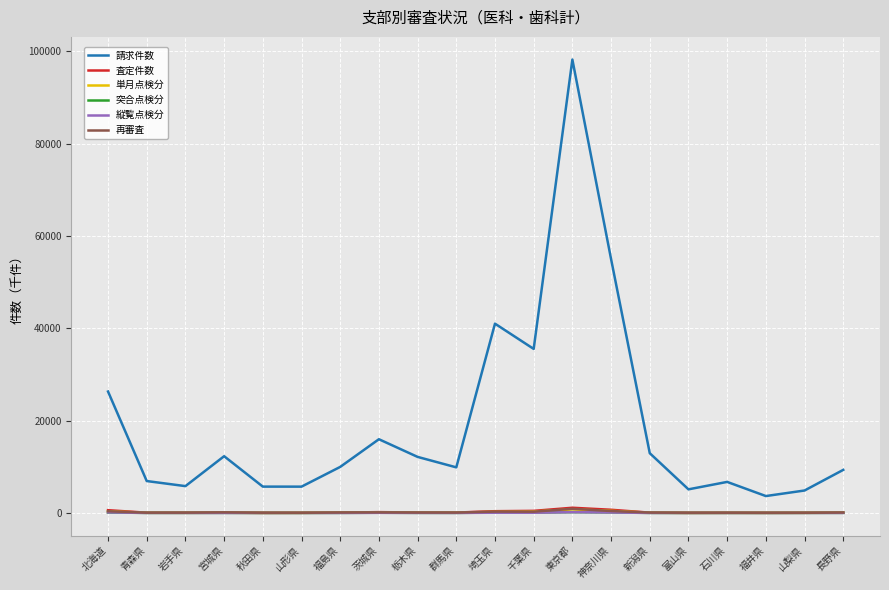

The 単月点検分 series shows 776.4 at 東京都. True or false?

True